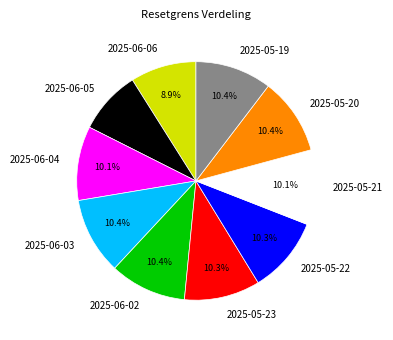

Count the number of slices in the pie.

10